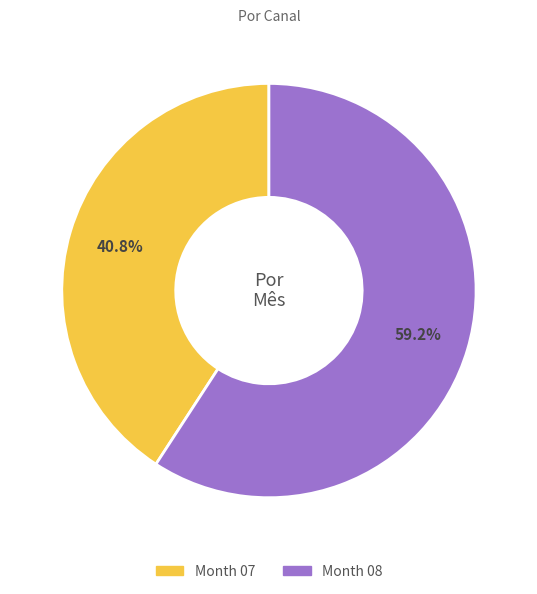

Which category accounts for the majority?

Month 08